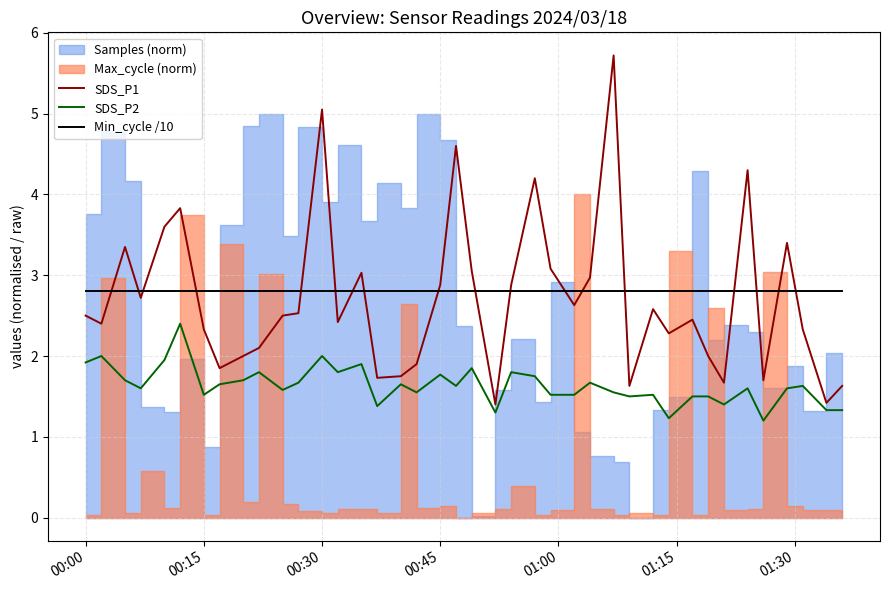

What is the lowest value of the SDS_P2 series?

1.2